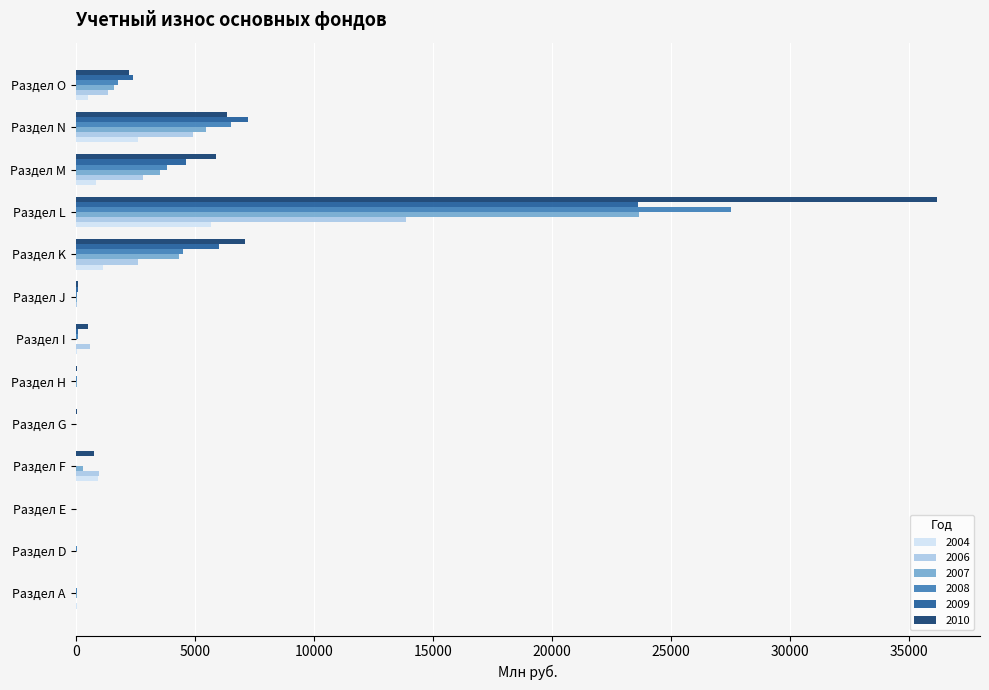

True or false: 2007 has a value of 33092 at Раздел L.

False